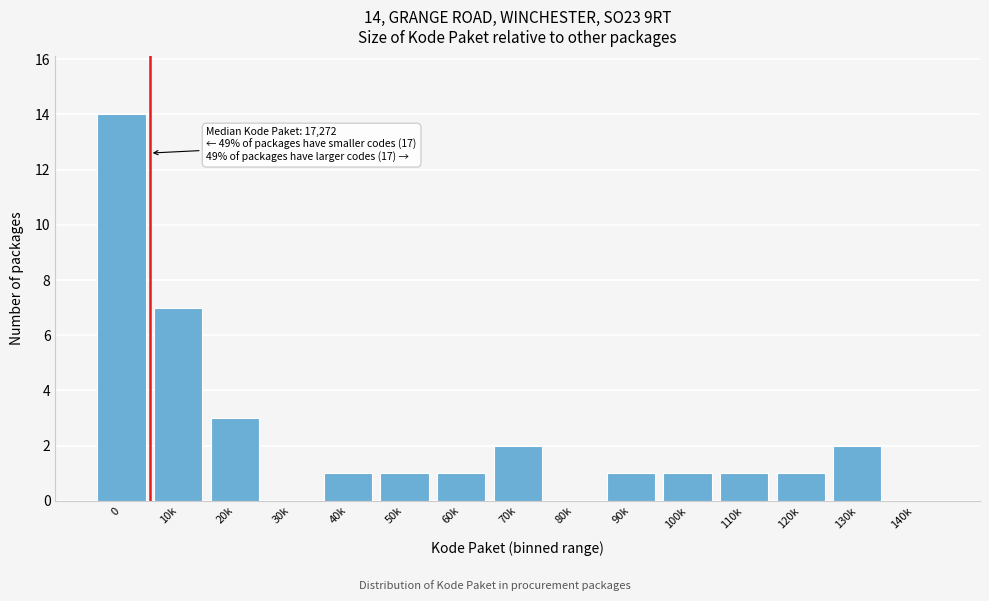

Reading left to right, transcribe all the data shown in this chart.

0=14	10k=7	20k=3	30k=0	40k=1	50k=1	60k=1	70k=2	80k=0	90k=1	100k=1	110k=1	120k=1	130k=2	140k=0